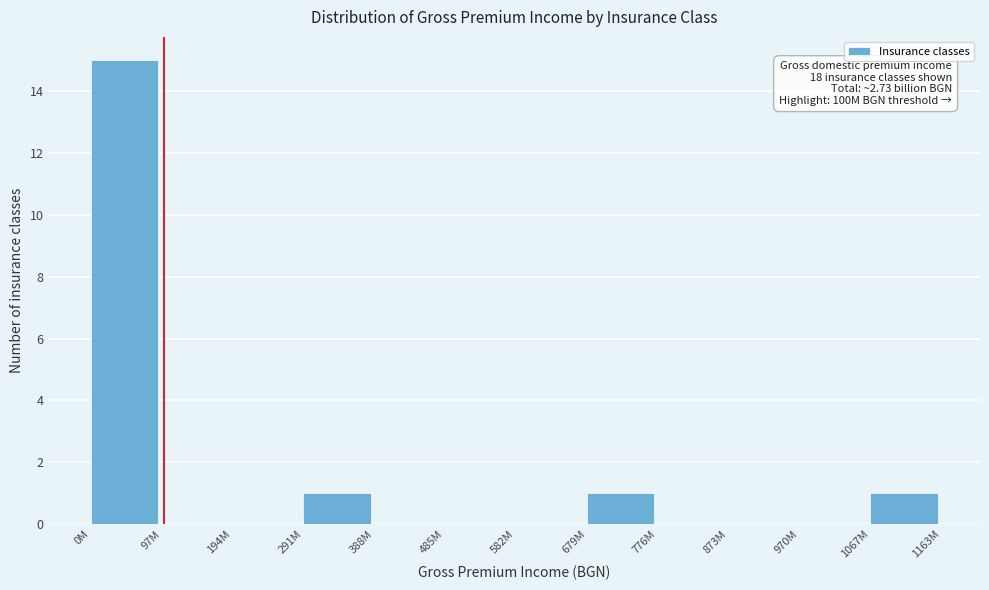

Reading left to right, list all the values displayed in this chart.

0M=15	97M=0	194M=0	291M=1	388M=0	485M=0	582M=0	679M=1	776M=0	873M=0	970M=0	1067M=1